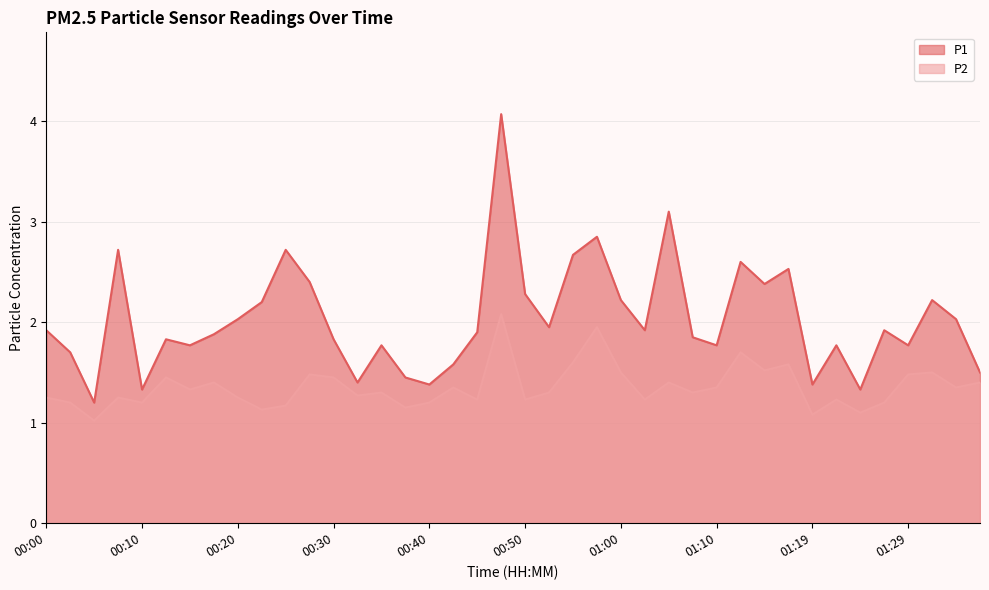

True or false: P2 and P1 cross at least once.

False